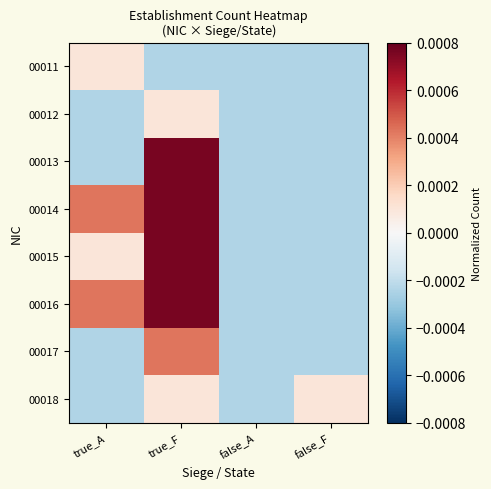

Reading left to right, transcribe all the data shown in this chart.

00011: true_A=0.0	true_F=-0.0	false_A=-0.0	false_F=-0.0
00012: true_A=-0.0	true_F=0.0	false_A=-0.0	false_F=-0.0
00013: true_A=-0.0	true_F=0.0	false_A=-0.0	false_F=-0.0
00014: true_A=0.0	true_F=0.0	false_A=-0.0	false_F=-0.0
00015: true_A=0.0	true_F=0.0	false_A=-0.0	false_F=-0.0
00016: true_A=0.0	true_F=0.0	false_A=-0.0	false_F=-0.0
00017: true_A=-0.0	true_F=0.0	false_A=-0.0	false_F=-0.0
00018: true_A=-0.0	true_F=0.0	false_A=-0.0	false_F=0.0